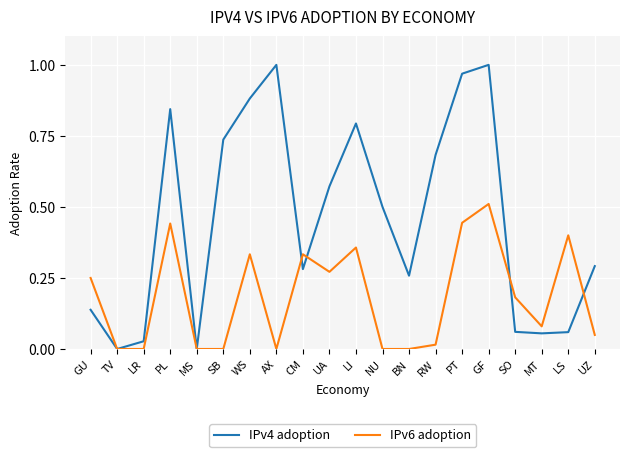

What is the highest value of the IPv6 adoption series?

0.5